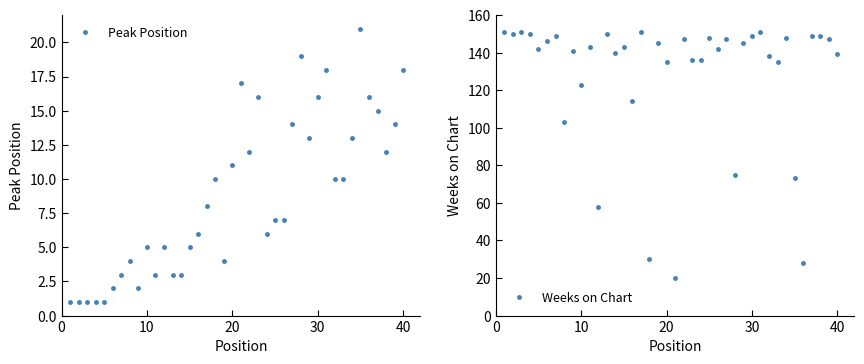

What is the maximum value shown in the chart?

151